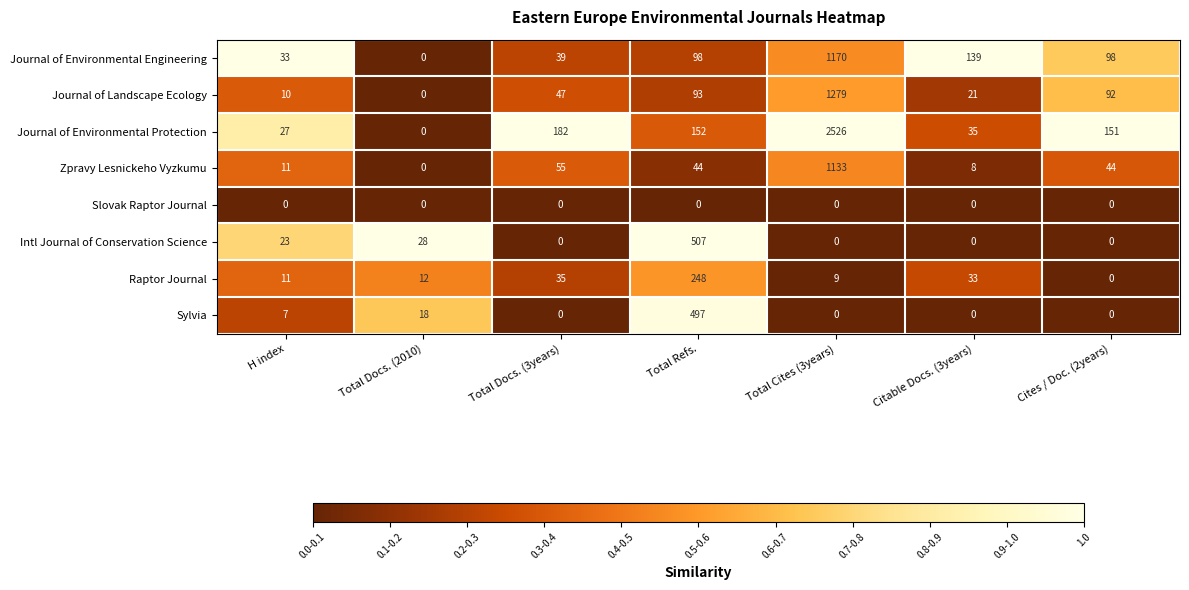

List the series in order of their peak value, lowest first.

Slovak Raptor Journal, Raptor Journal, Sylvia, Intl Journal of Conservation Science, Zpravy Lesnickeho Vyzkumu, Journal of Environmental Engineering, Journal of Landscape Ecology, Journal of Environmental Protection